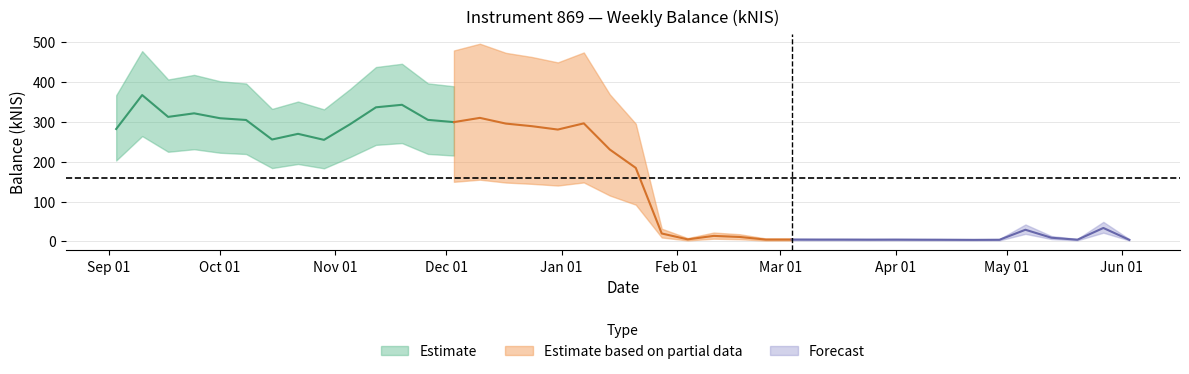

What is the label of the 2nd point from the left?

2020-09-10